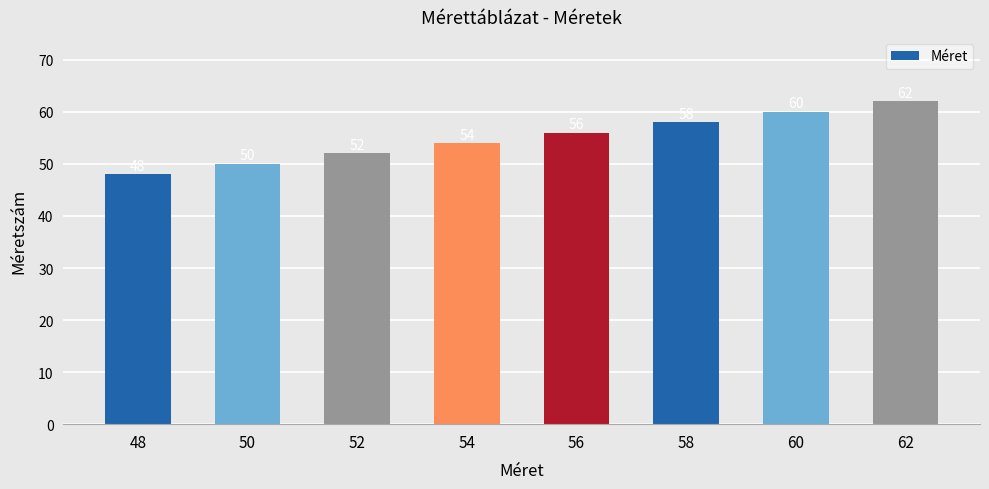

List the labels in order of value, largest first.

62, 60, 58, 56, 54, 52, 50, 48